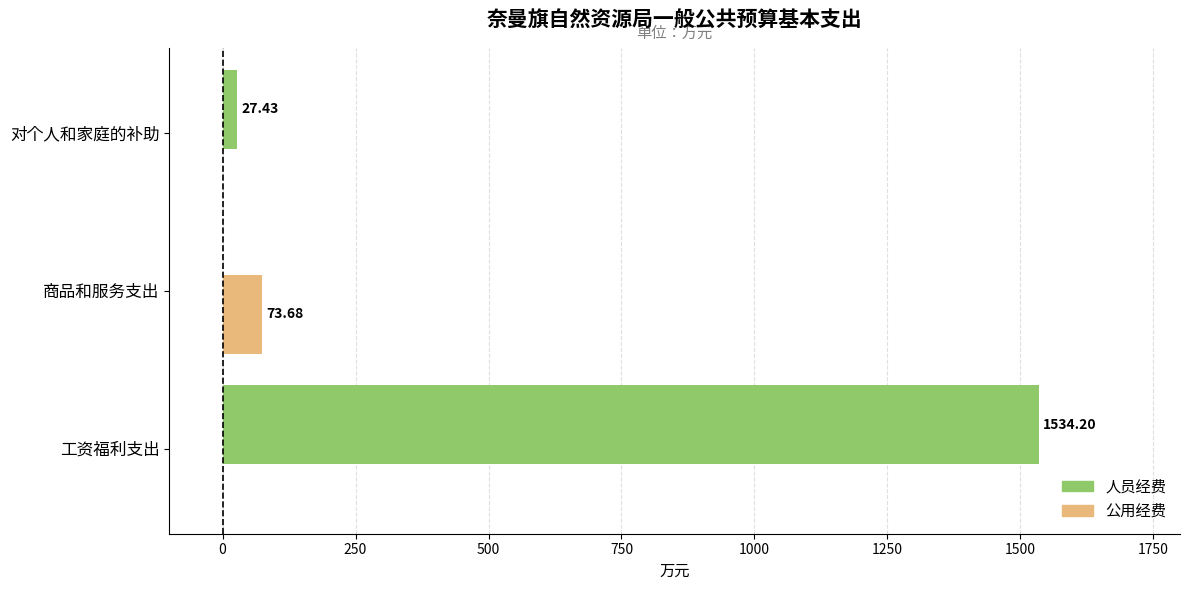

Which category has the highest value in the 公用经费 series?

商品和服务支出